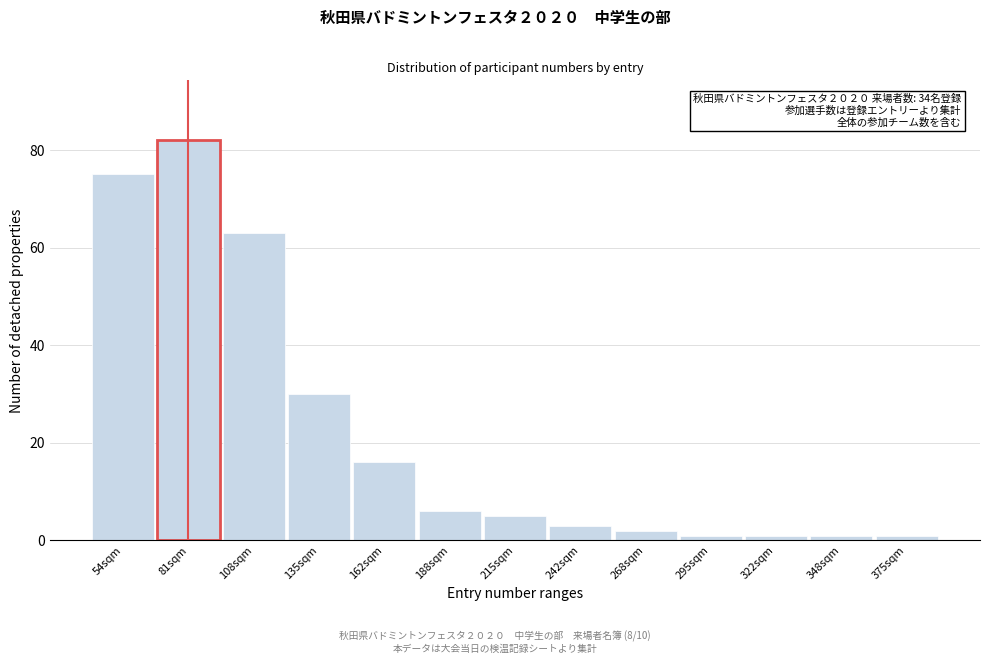

Reading left to right, what are all the values shown in this chart?

75	82	63	30	16	6	5	3	2	1	1	1	1